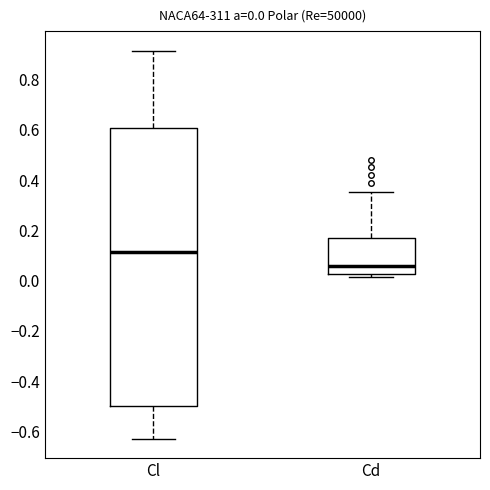

Which box has the highest median line?

Cl